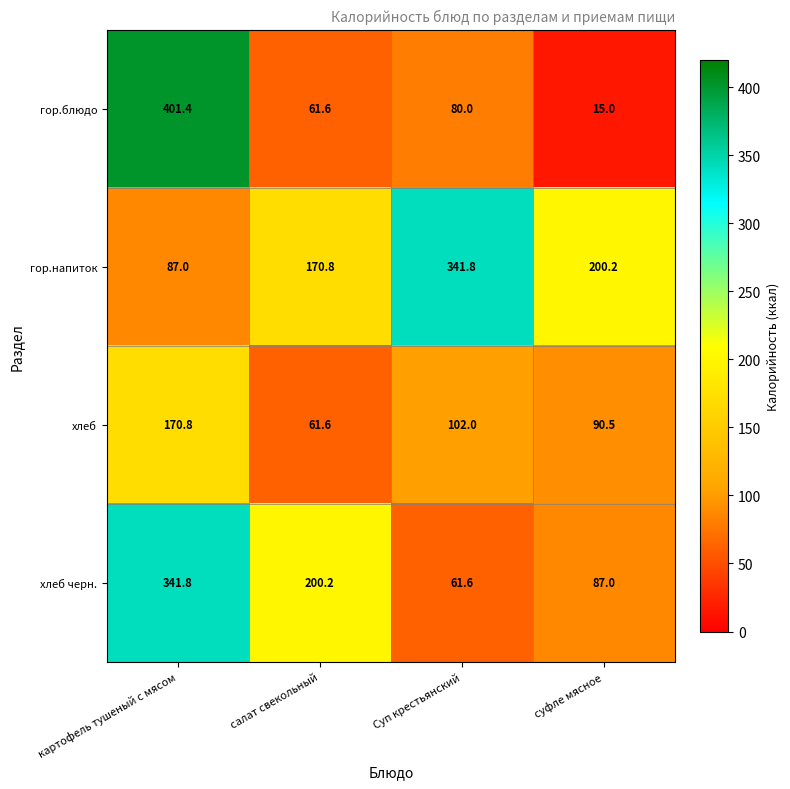

Read the хлеб value at картофель тушеный с мясом.

170.8